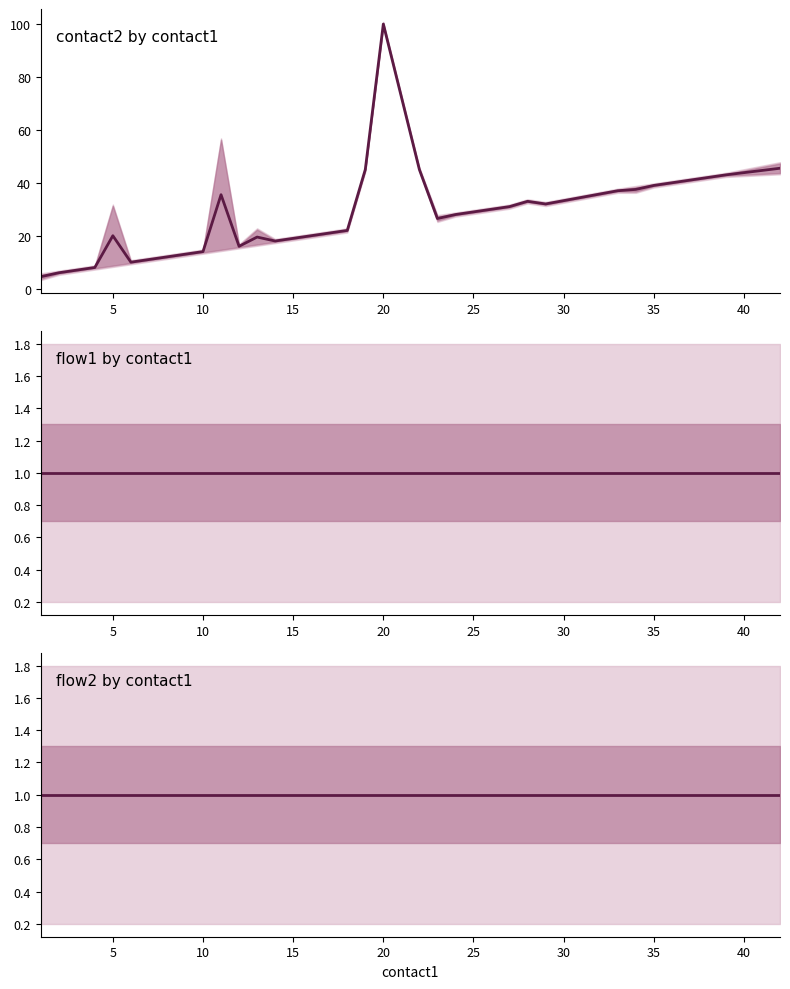

Which series has the largest total across all categories?

contact2 by contact1